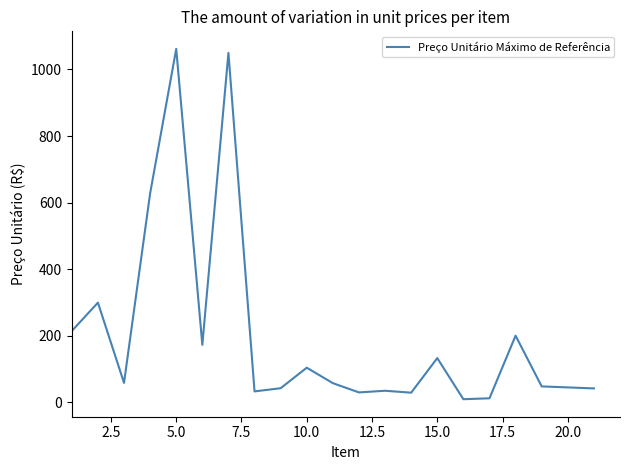

What is the greatest value displayed?

1062.0